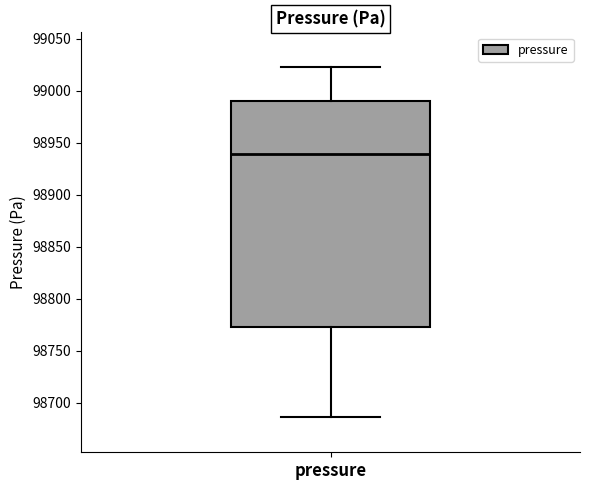

Read this box plot against the y-axis: the position of the median line, the range covered by the box, and the ends of both whiskers. The values are not printed on the chart, so give them approximately, as read against the axis.

median 98940, box 98775 to 98990, whiskers 98685 to 99020